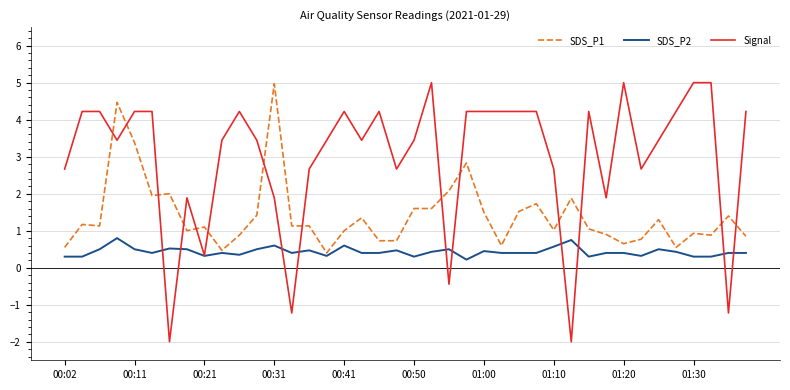

Which series has the largest total across all categories?

Signal